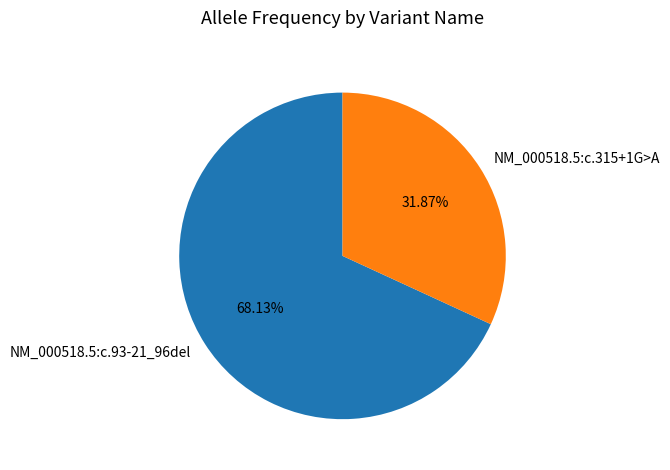

Rank the categories by value from highest to lowest.

NM_000518.5:c.93-21_96del, NM_000518.5:c.315+1G>A